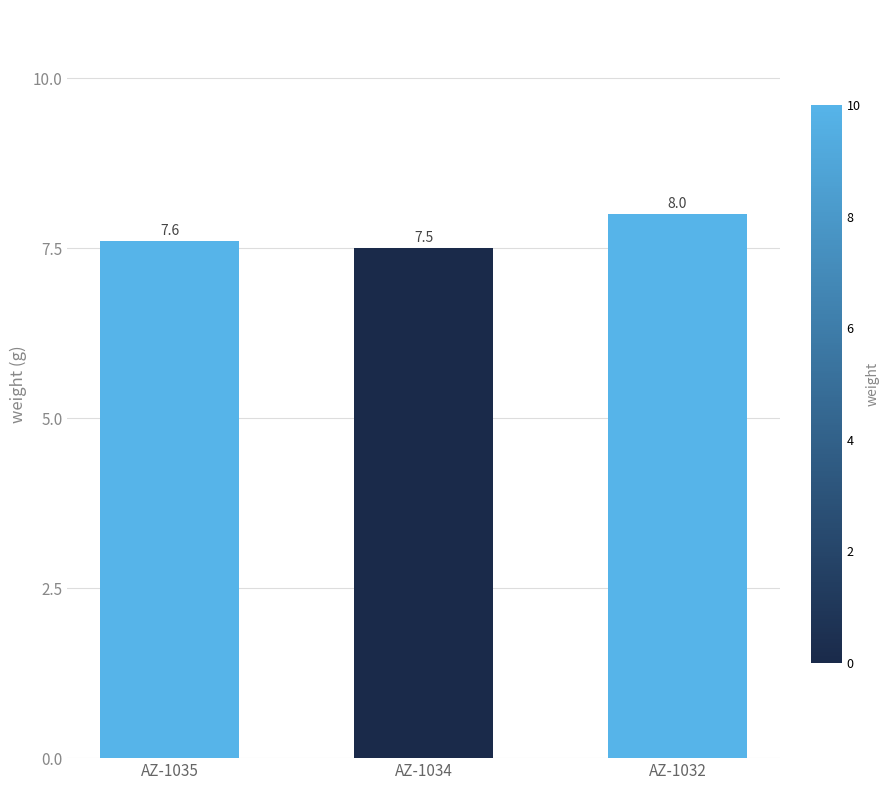

Are the bars horizontal?

No